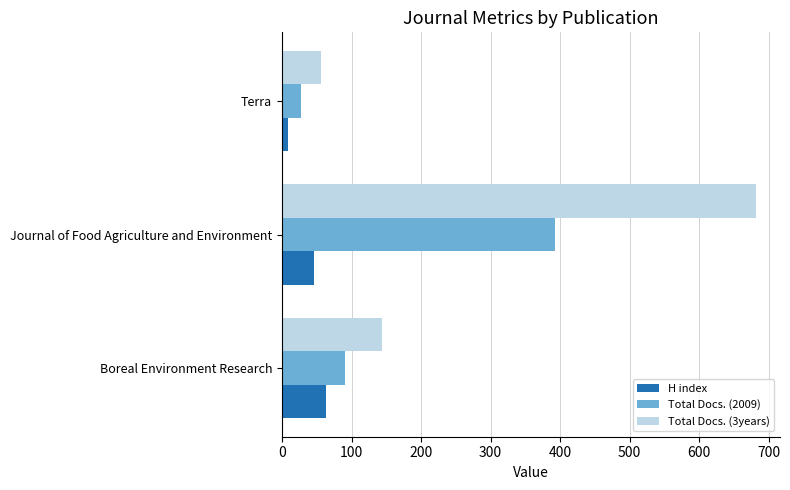

What is the sum of all Total Docs. (3years) values?

882